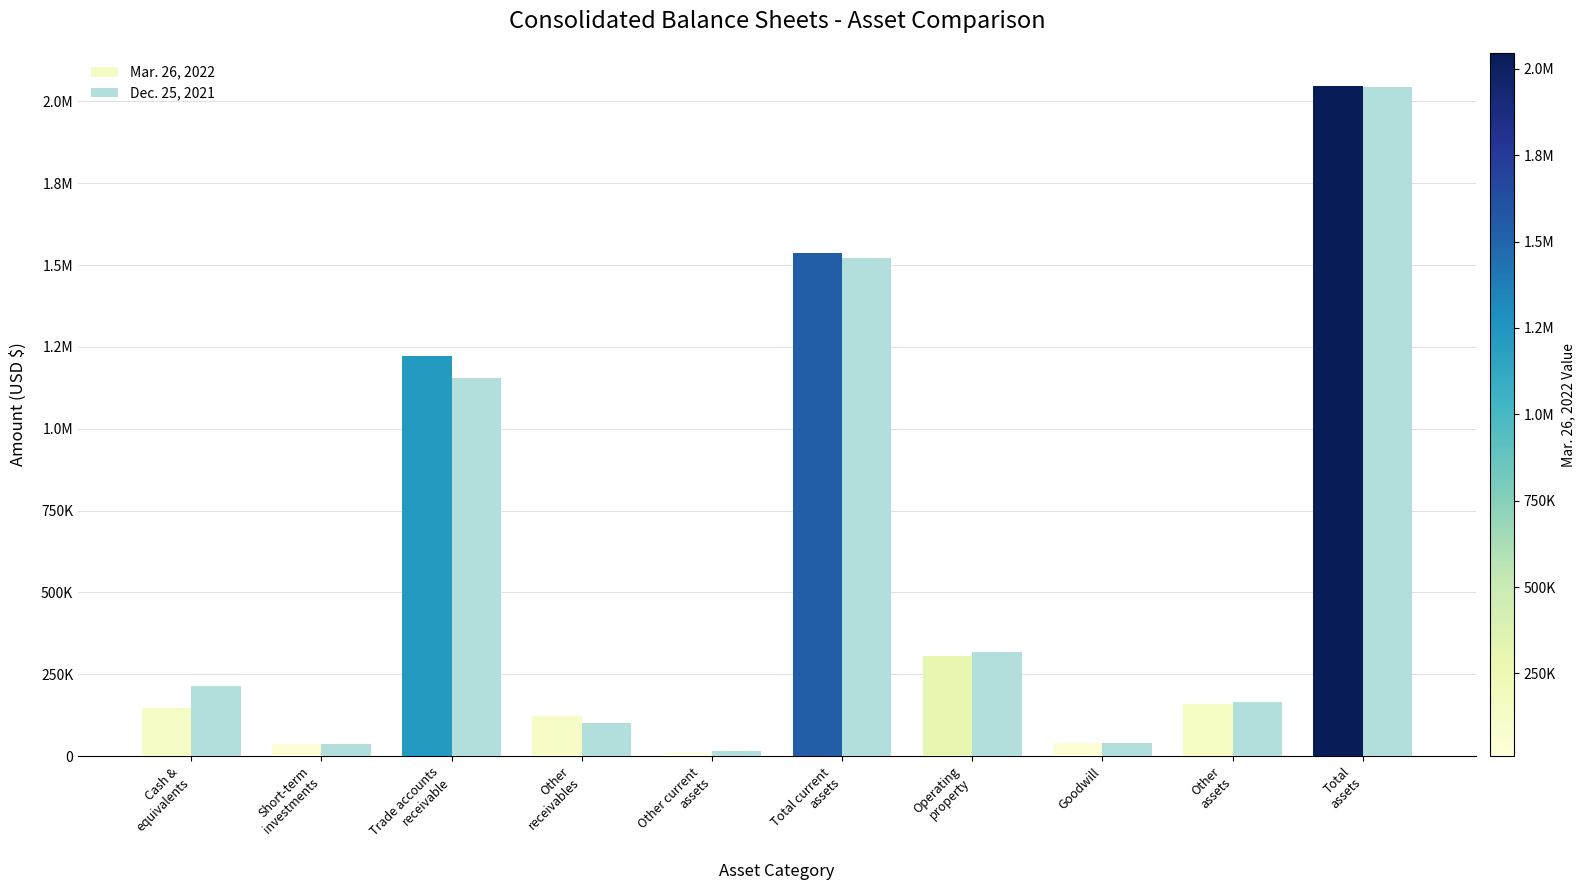

Are the bars grouped side by side (vs. stacked)?

Yes